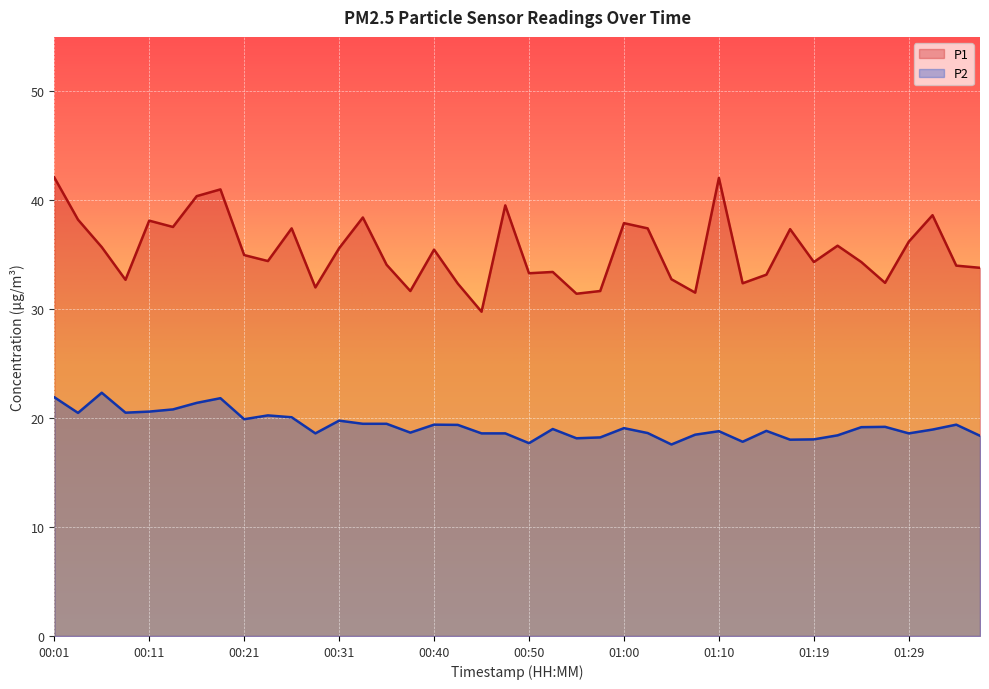

What is the difference between the maximum and minimum values in the P1 series?

12.3